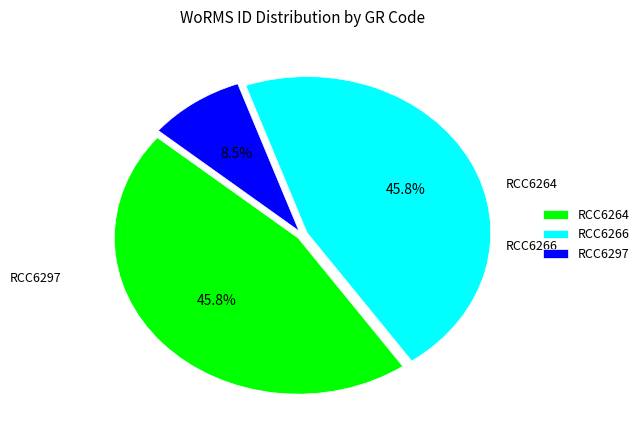

To the nearest percent, what percentage of the pie is RCC6266?

46%